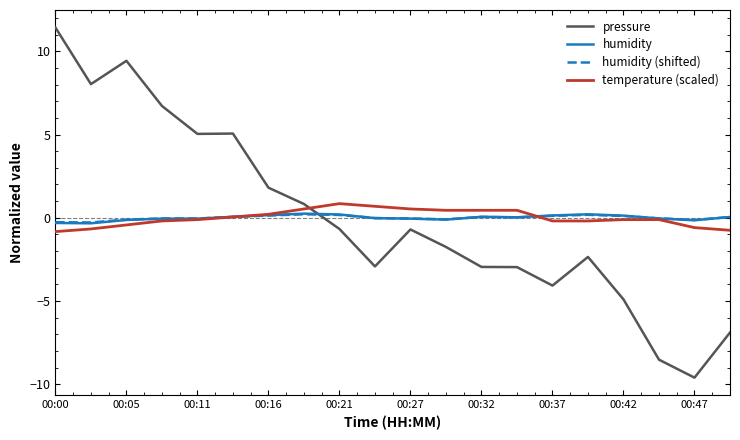

Does the chart have visible grid lines?

No